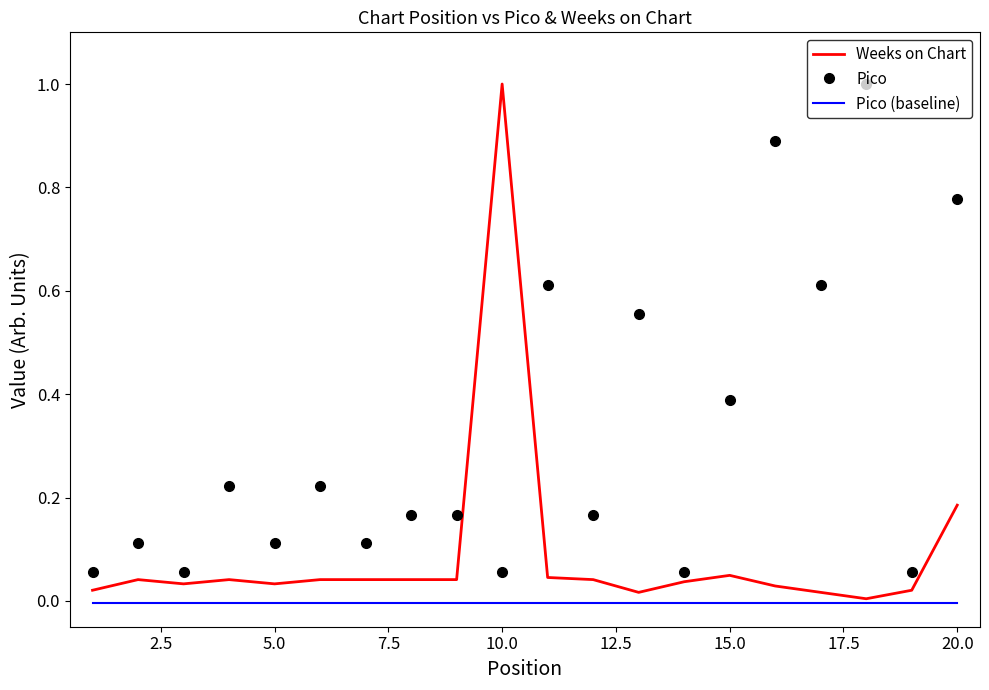

What are all the series names shown in the legend?

Weeks on Chart, Pico, Pico (baseline)